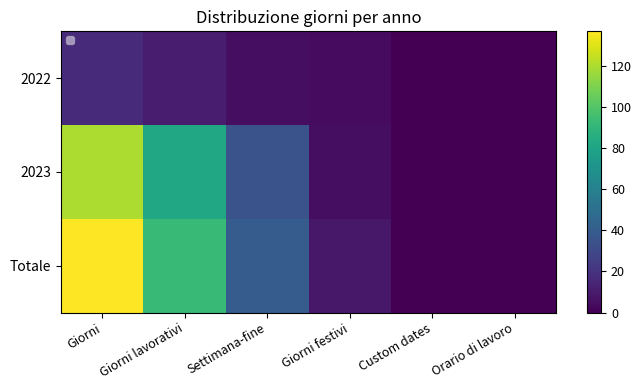

Count the number of categories in the chart.

6